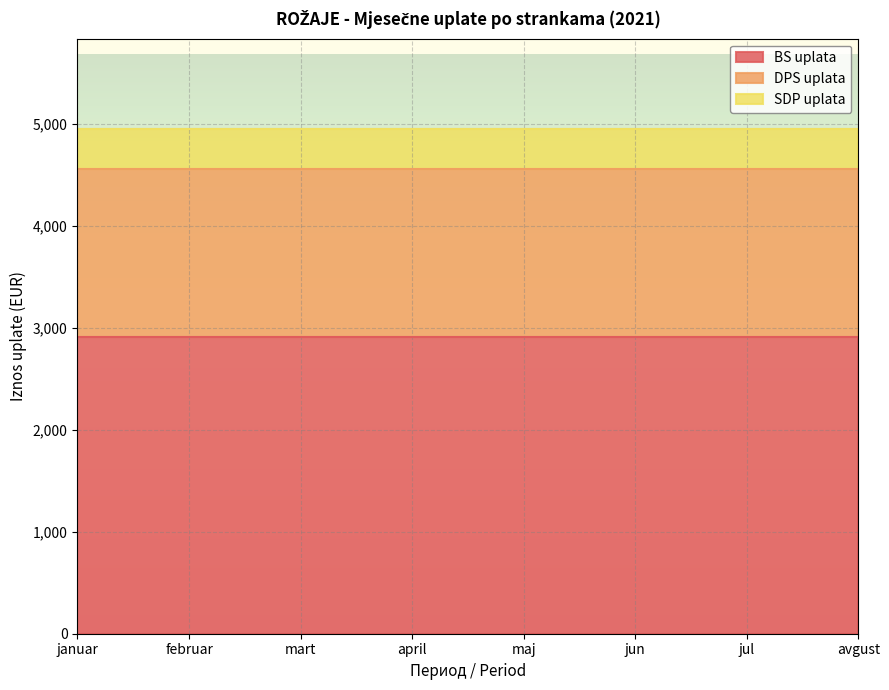

Reading left to right, what are all the values shown in this chart?

BS uplata: januar=2909.7	februar=2909.7	mart=2909.7	april=2909.7	maj=2909.7	jun=2909.7	jul=2909.7	avgust=2909.7
DPS uplata: januar=1649.6	februar=1649.6	mart=1649.6	april=1649.6	maj=1649.6	jun=1649.6	jul=1649.6	avgust=1649.6
SDP uplata: januar=389.6	februar=389.6	mart=389.6	april=389.6	maj=389.6	jun=389.6	jul=389.6	avgust=389.6